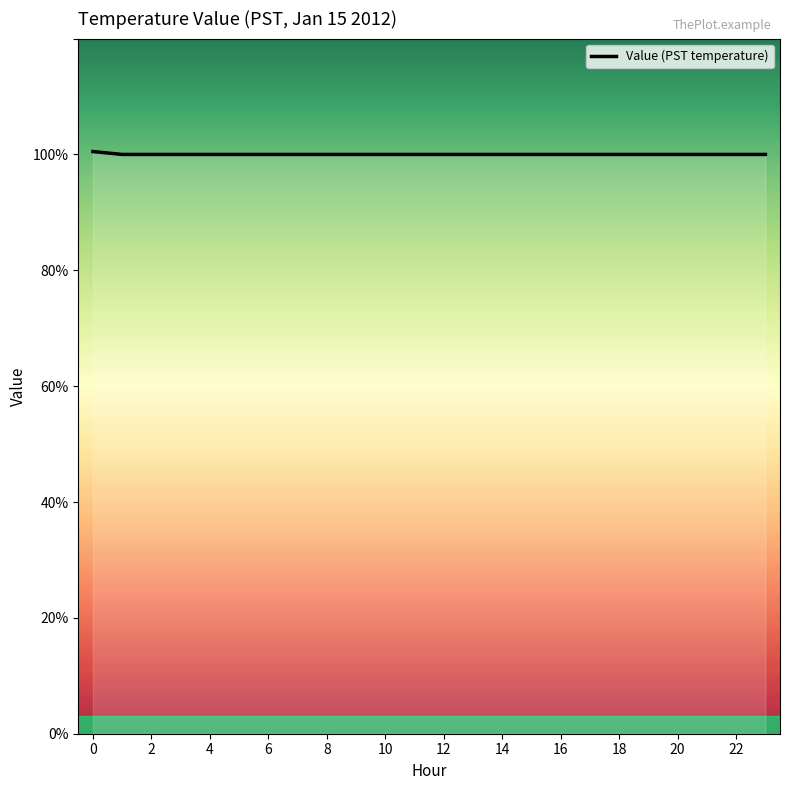

Does the chart display data point markers on the line(s)?

No